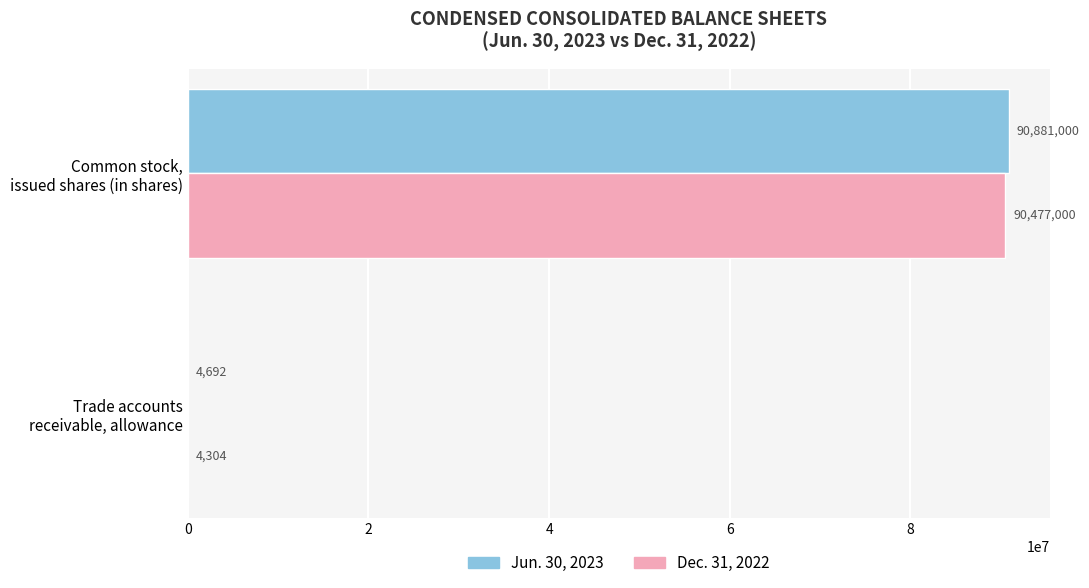

What is the highest value of the Jun. 30, 2023 series?

90881000